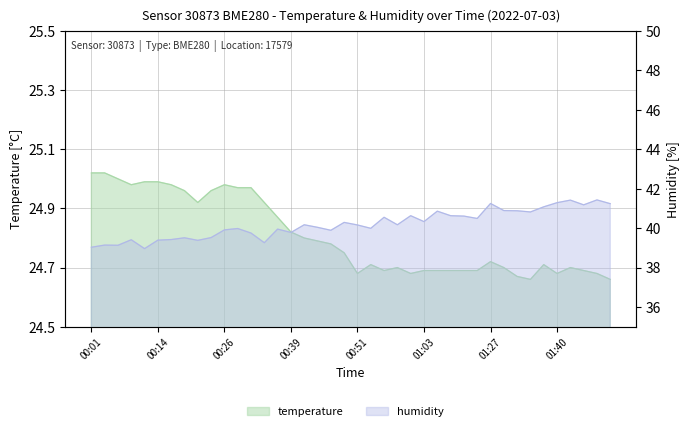

Does the chart display data point markers on the line(s)?

No